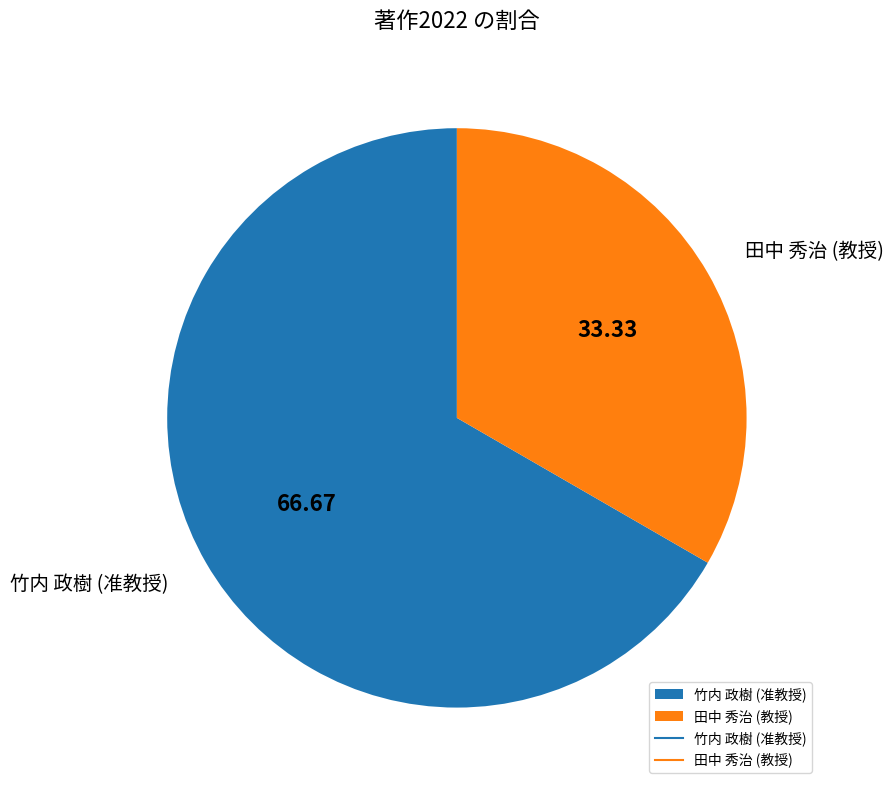

What is the largest slice in the pie chart?

竹内 政樹 (准教授)